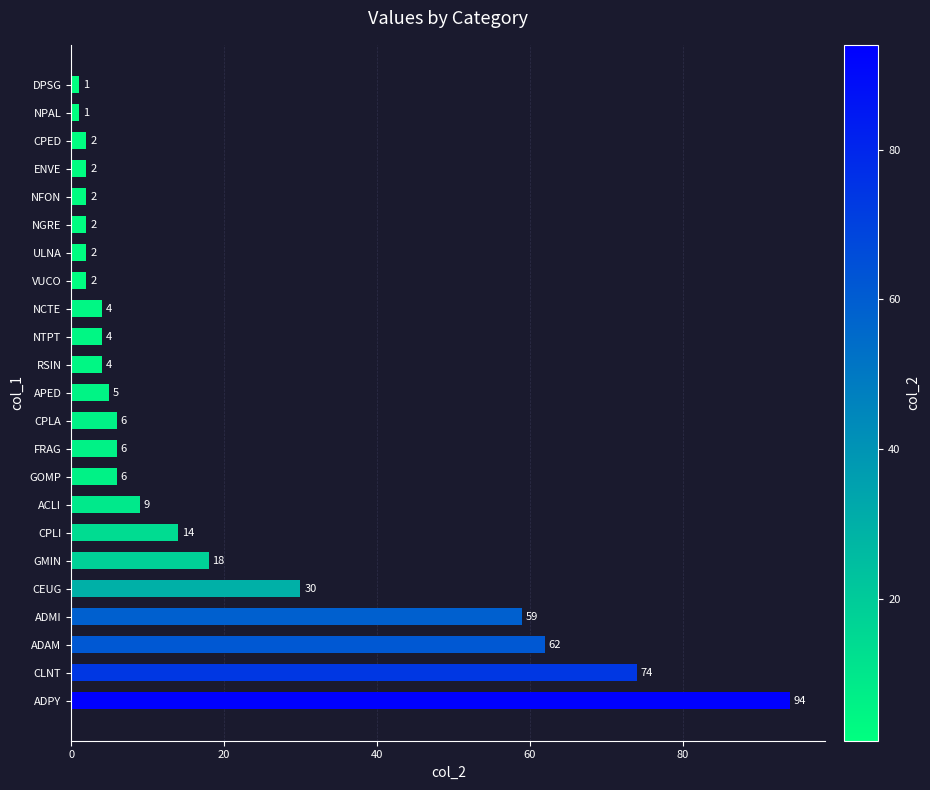

What is the minimum value shown in the chart?

1